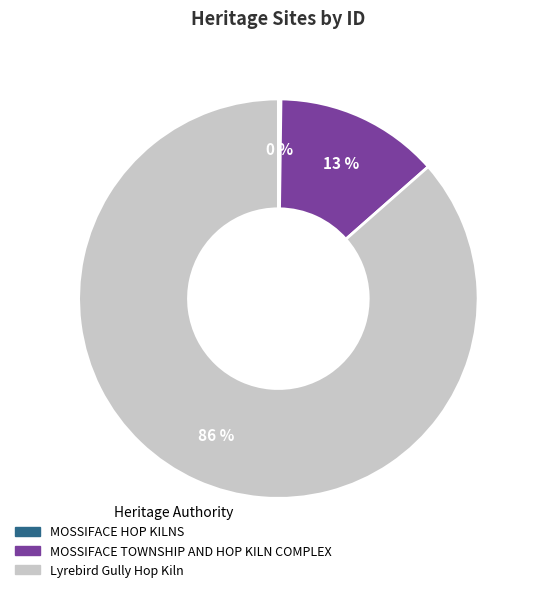

Which category has the biggest portion of the pie?

Lyrebird Gully Hop Kiln